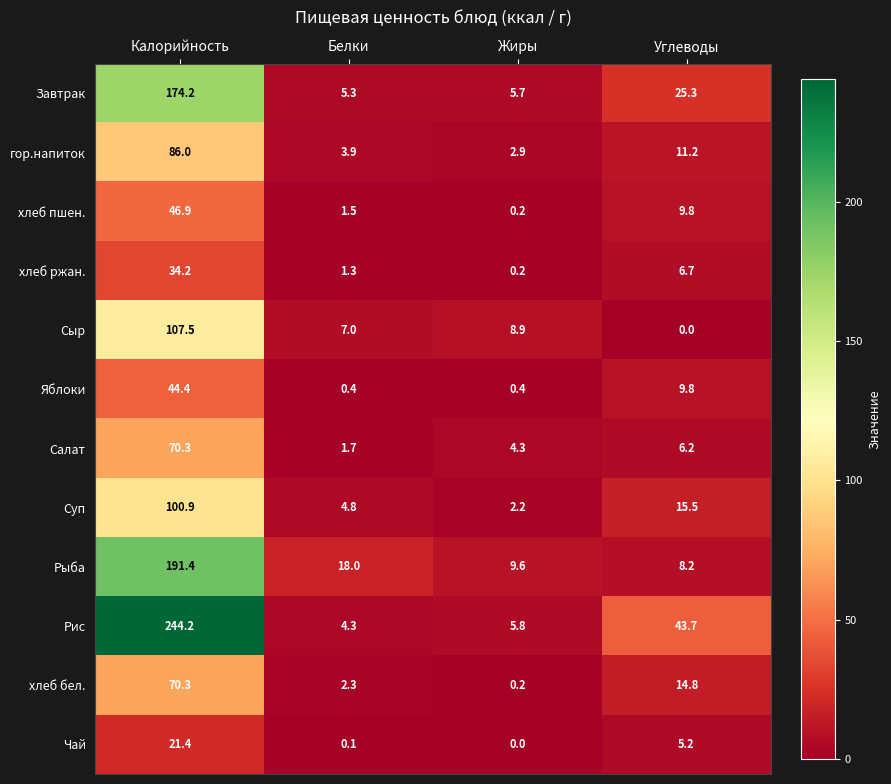

Where is Сыр nearest to the value 53?

Жиры